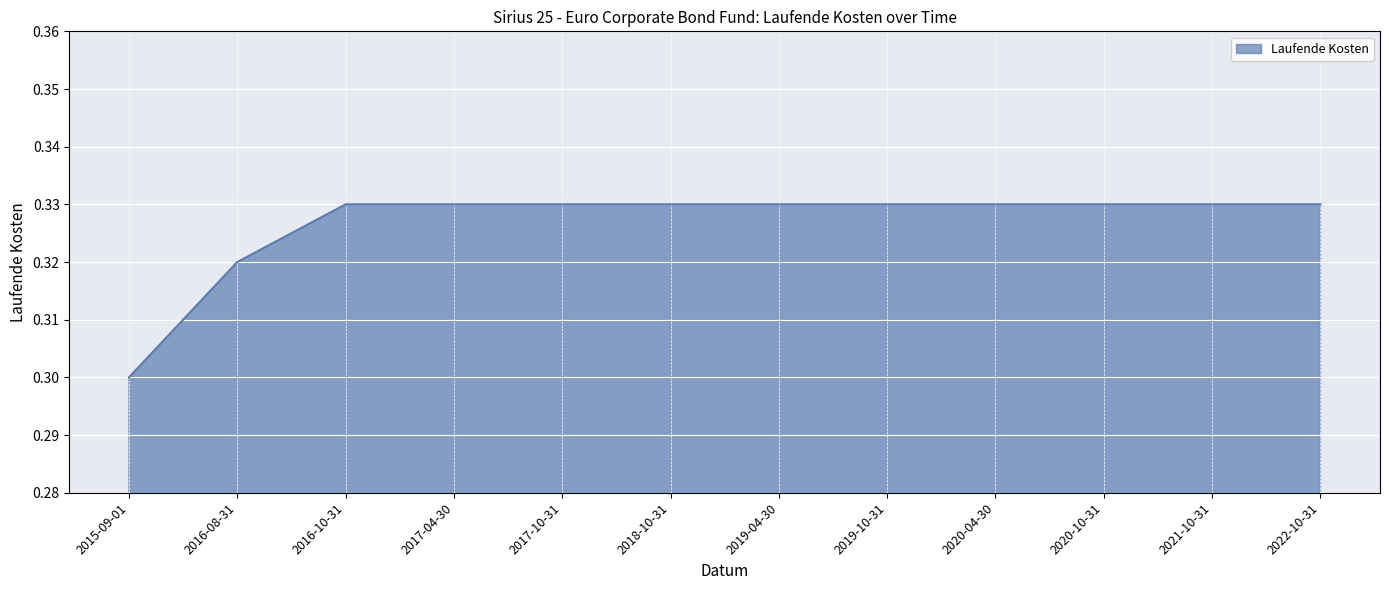

Between 2019-04-30 and 2015-09-01, which is larger?

2019-04-30